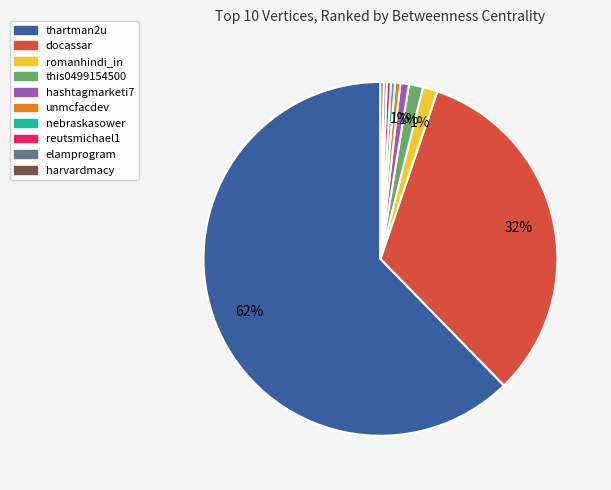

How many slices are in this pie chart?

10